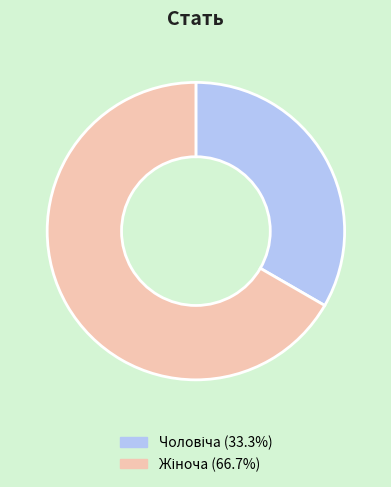

Does any single category account for the majority?

Yes